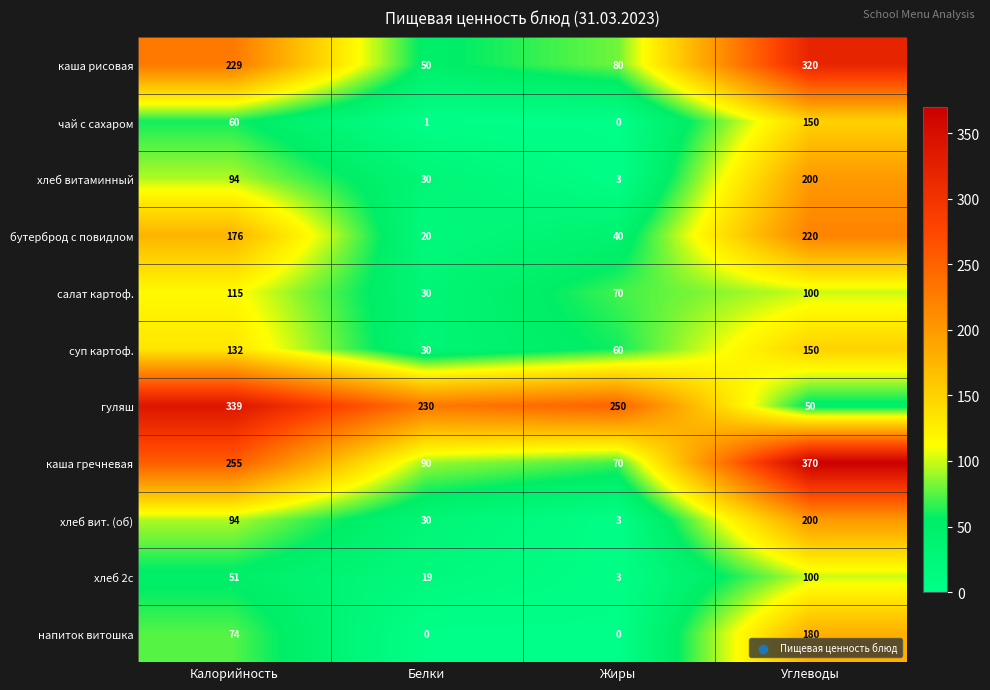

List the labels in order of суп картоф. value, smallest first.

Белки, Жиры, Калорийность, Углеводы